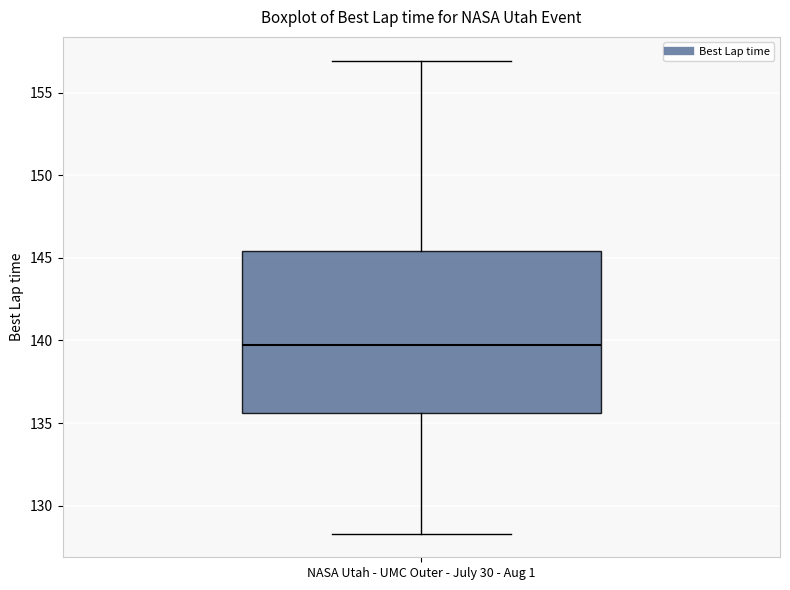

Read this box plot against the y-axis: the position of the median line, the range covered by the box, and the ends of both whiskers. The values are not printed on the chart, so give them approximately, as read against the axis.

median 139.5, box 135.5 to 145.5, whiskers 128.5 to 157.0